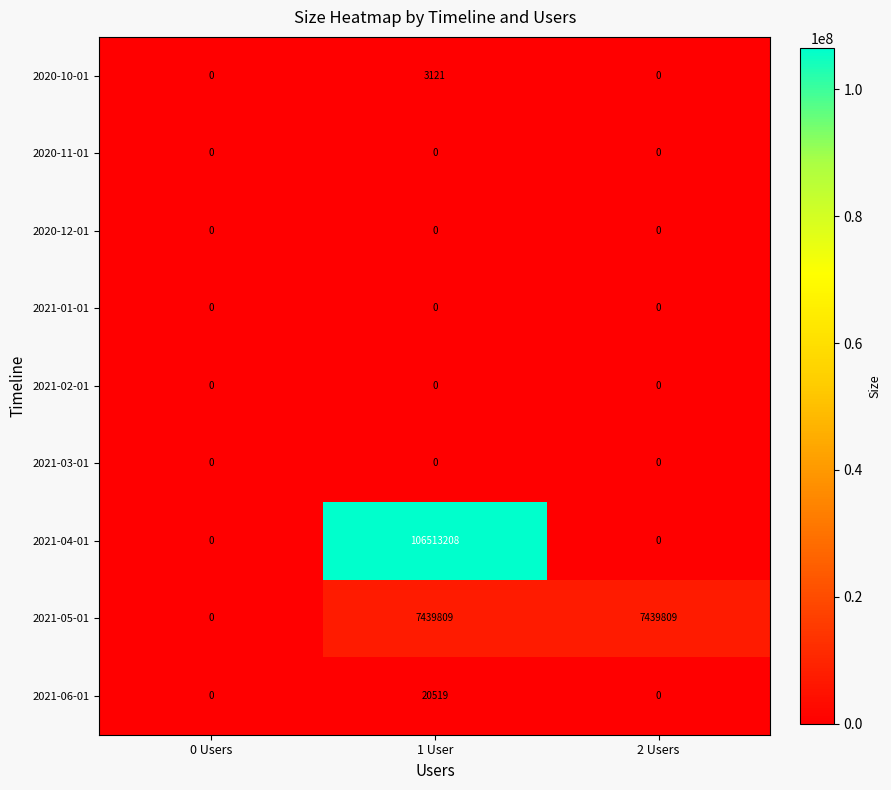

What is the average value of the 2020-10-01 series?

1040